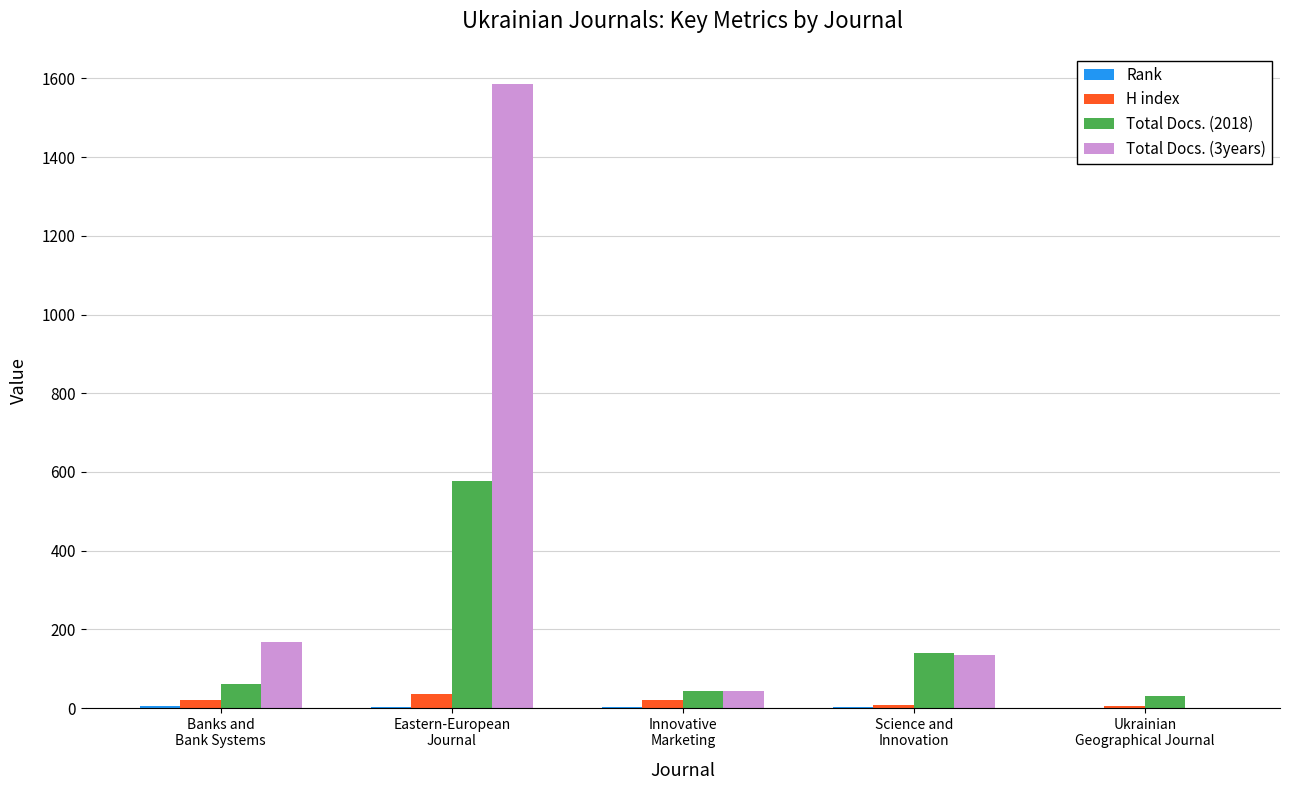

Which label corresponds to the largest value in the chart?

Eastern-European
Journal